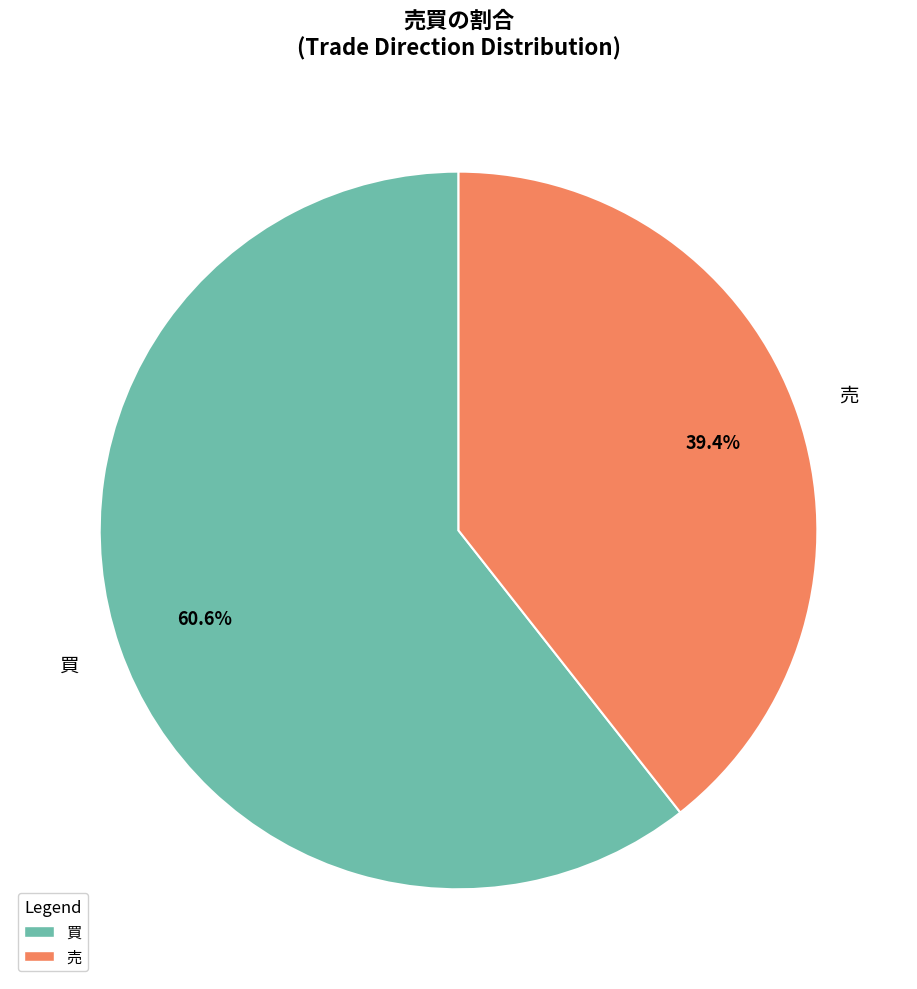

Is there a majority slice in this chart?

Yes